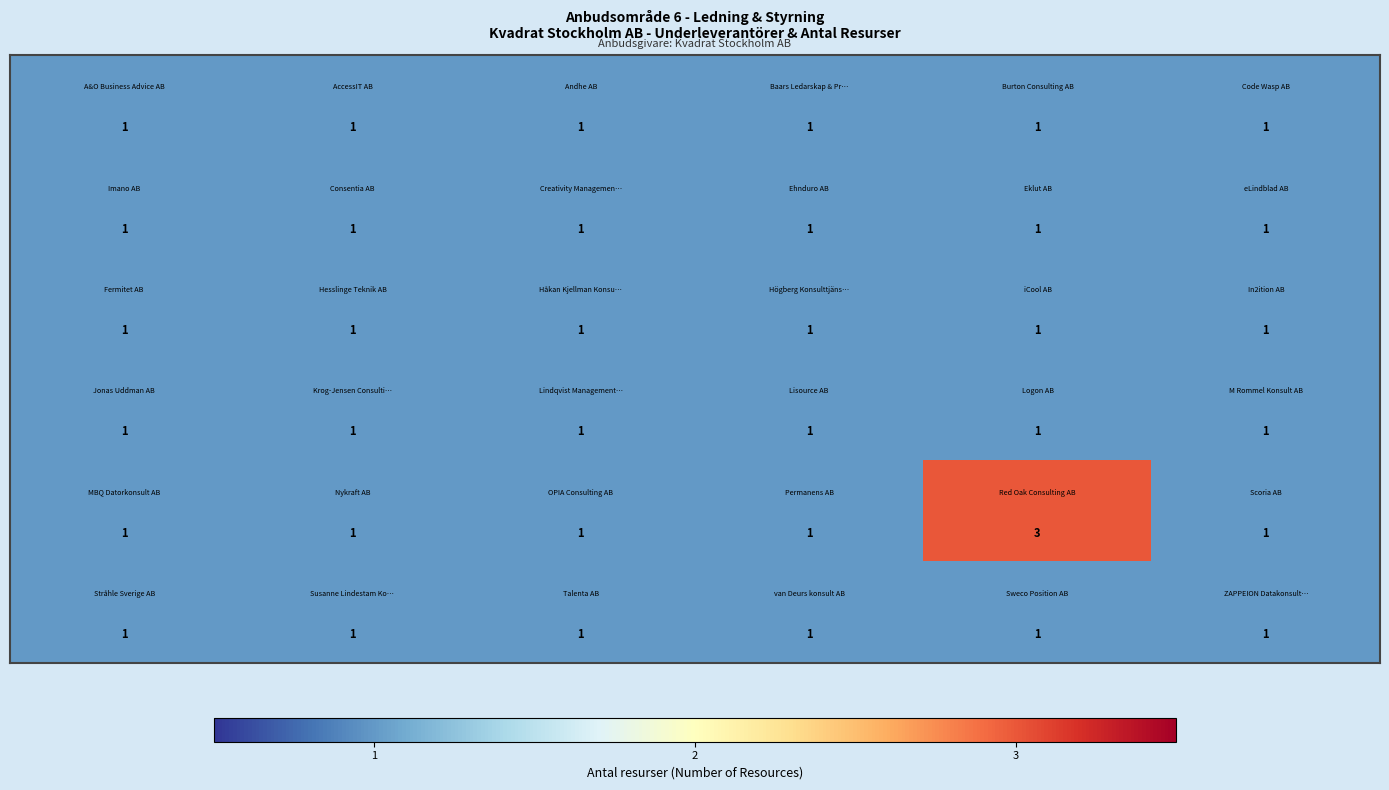

What is the maximum value shown in the chart?

3